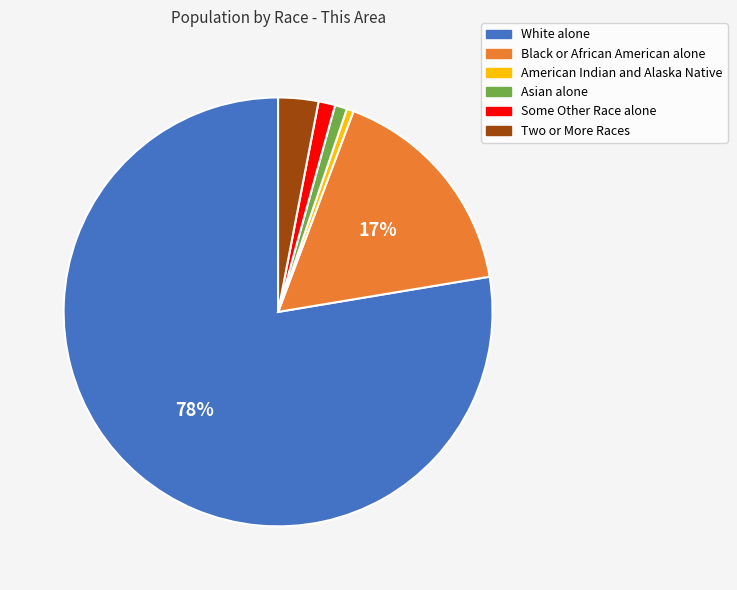

What is the largest slice in the pie chart?

White alone